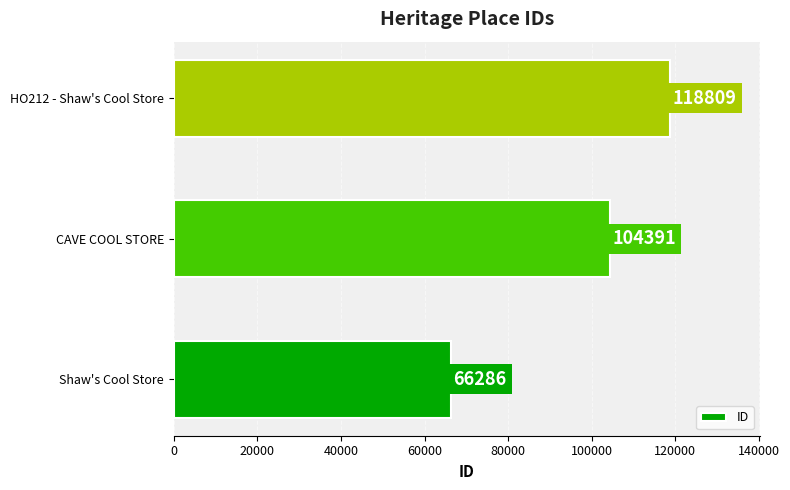

What is the ratio of the value at Shaw's Cool Store to the value at CAVE COOL STORE?

0.6